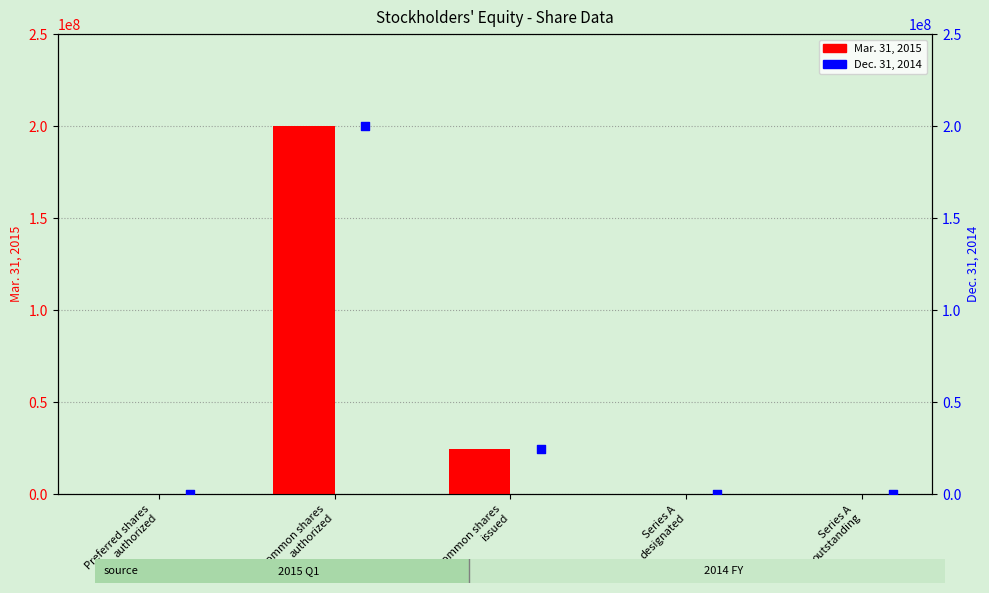

At which category is the sum across all series the highest?

Common shares
authorized